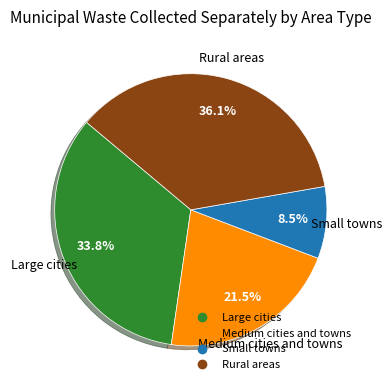

The Large cities slice represents 25% of the pie. True or false?

False